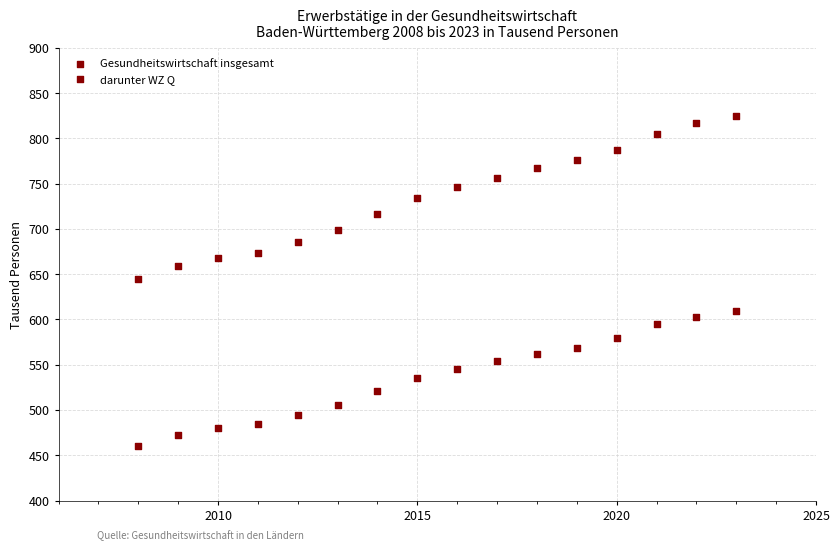

How many points are shown in the scatter plot?

32